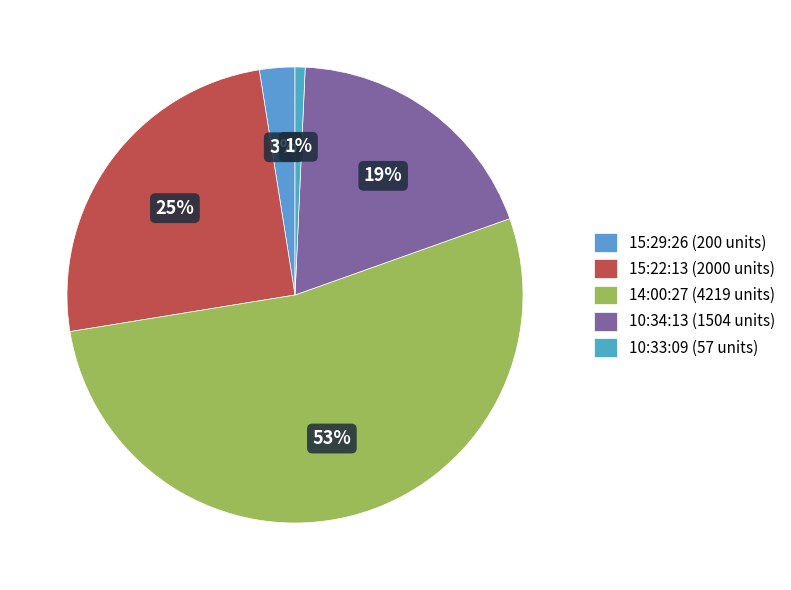

How many slices are in this pie chart?

5